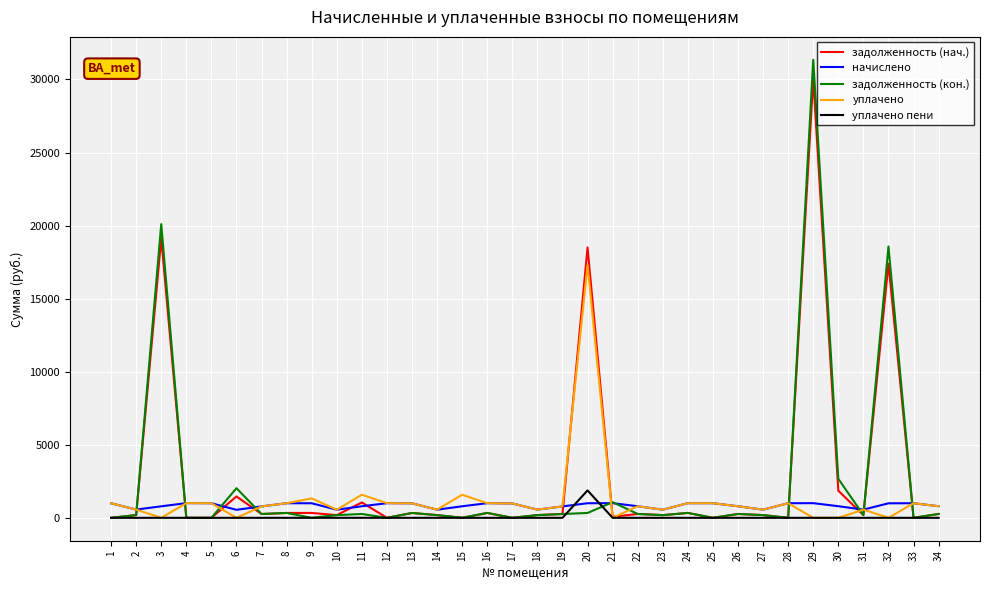

Which series has the widest spread of values?

задолженность (кон.)